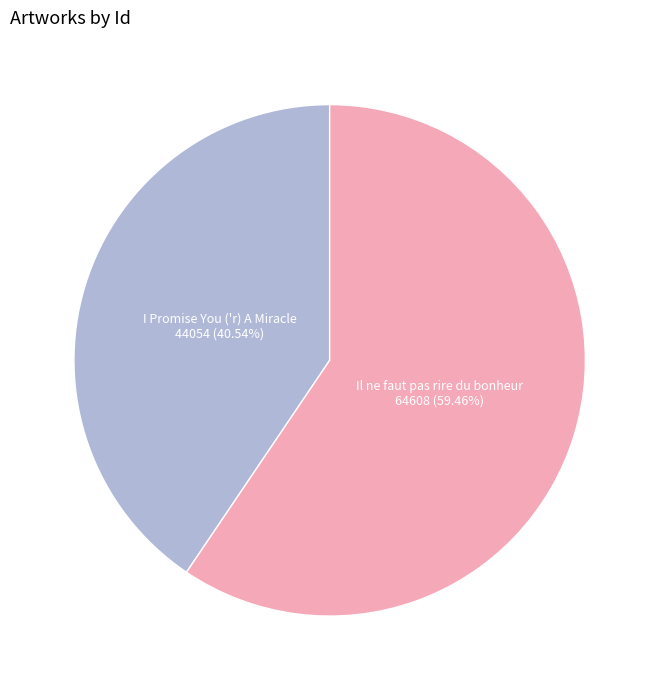

Is there any slice that represents more than half of the pie?

Yes